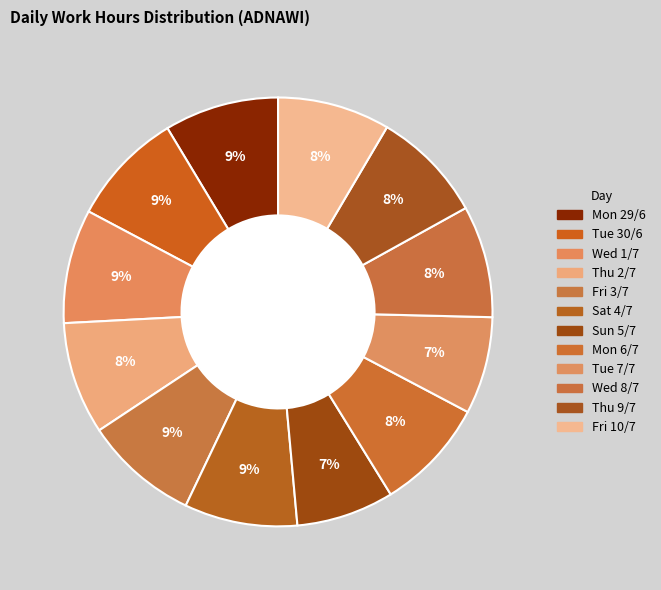

How many slices are in this pie chart?

12